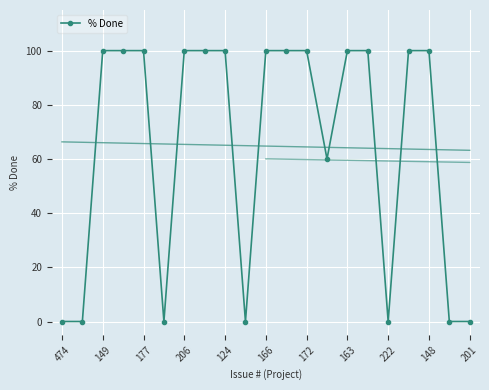

The value of % Done at 172 is 100. True or false?

True